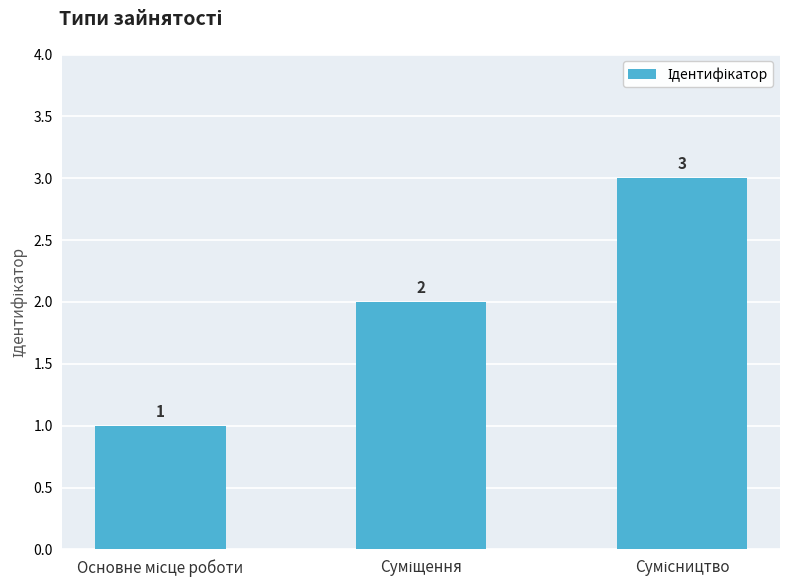

What is the maximum value shown in the chart?

3